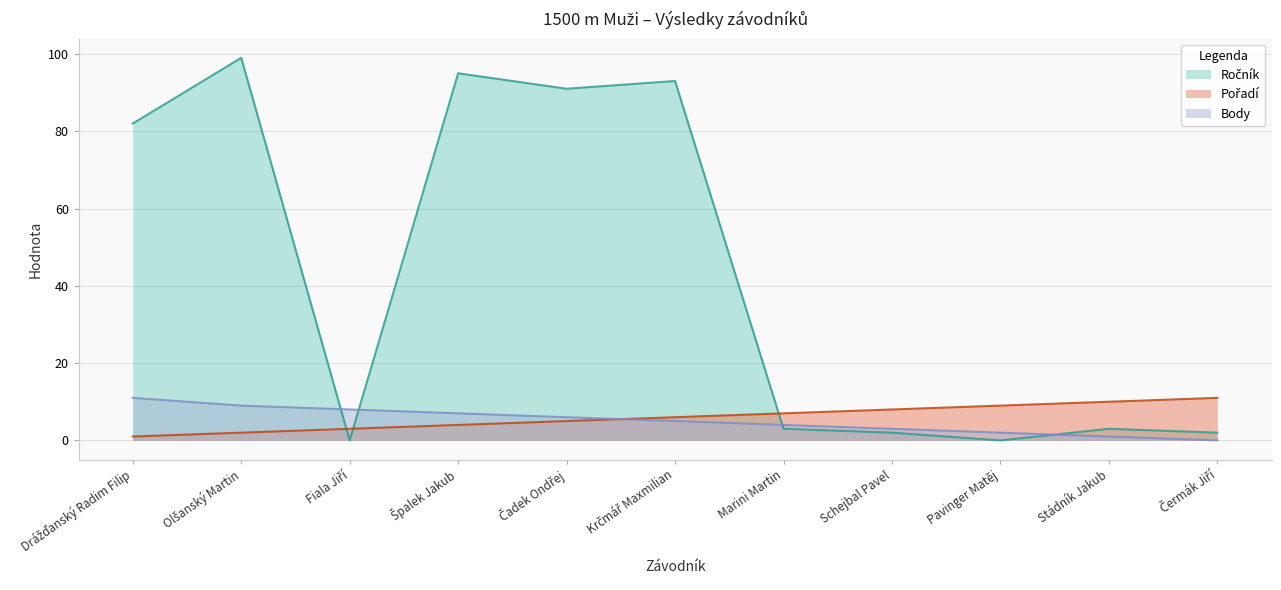

What is the difference between the highest and lowest values at Drážďanský Radim Filip?

81